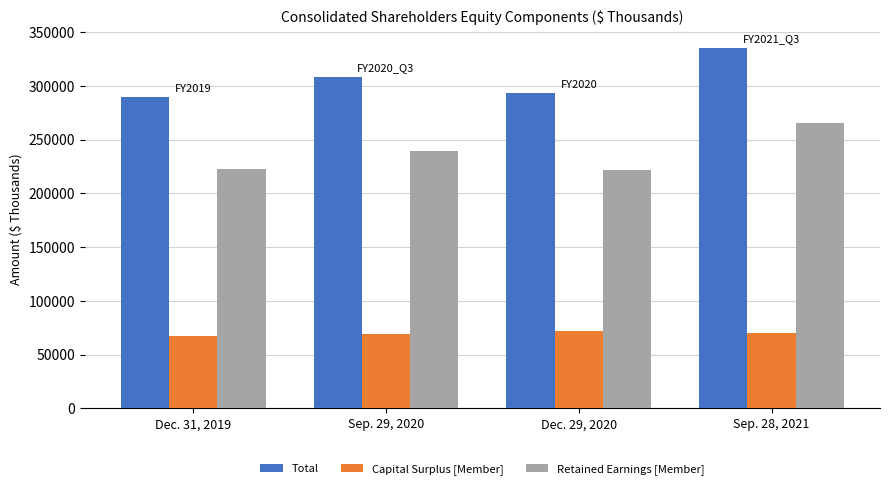

What is the value of the Total bar at the 1st from the left?

290287